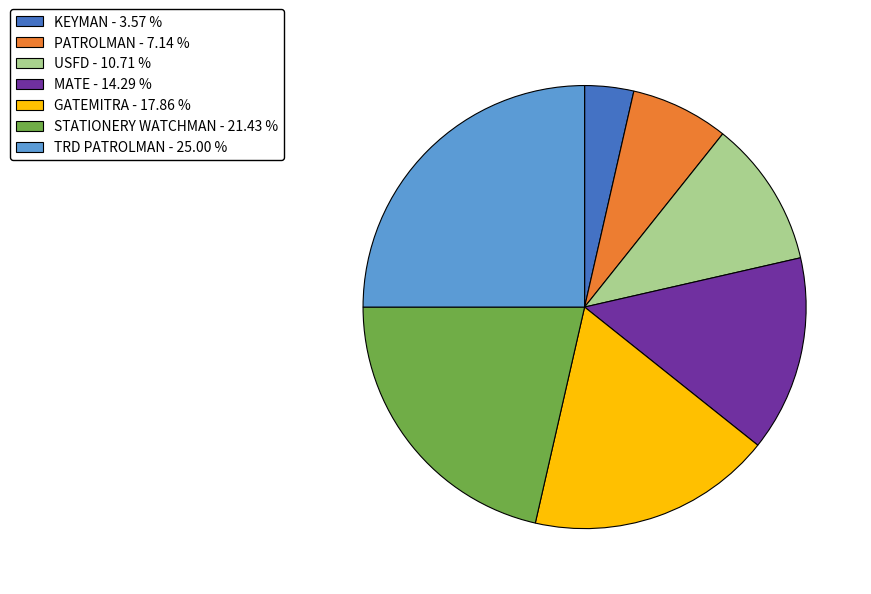

Count the number of slices in the pie.

7